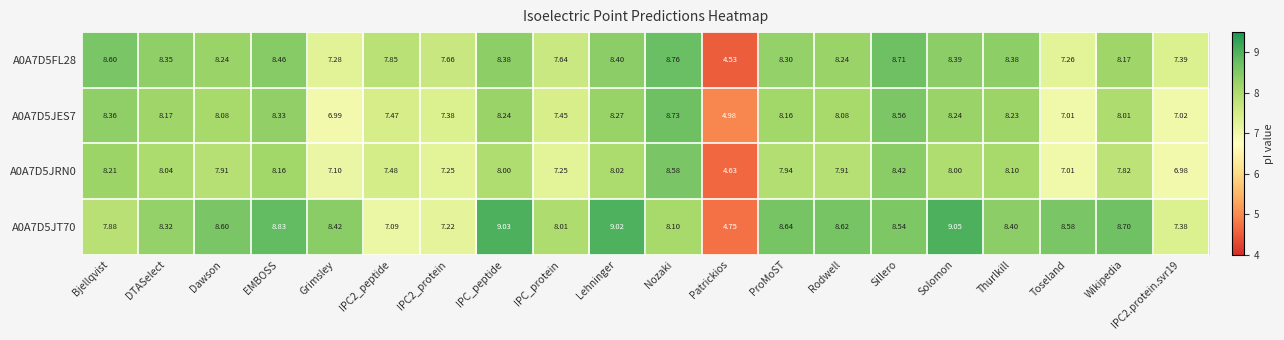

At which category is the sum across all series the highest?

Sillero